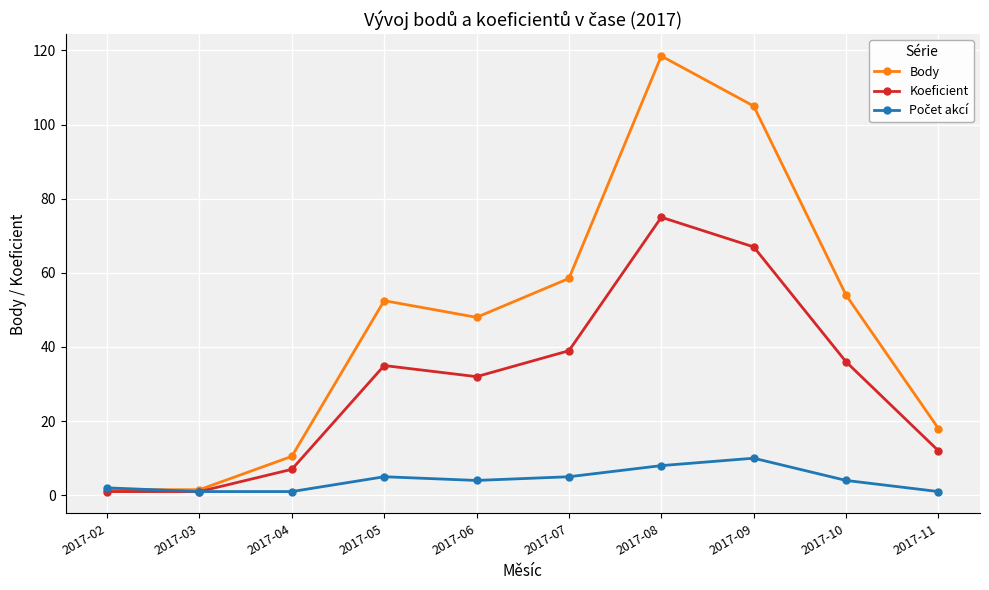

Where is the first local maximum for Koeficient?

2017-05